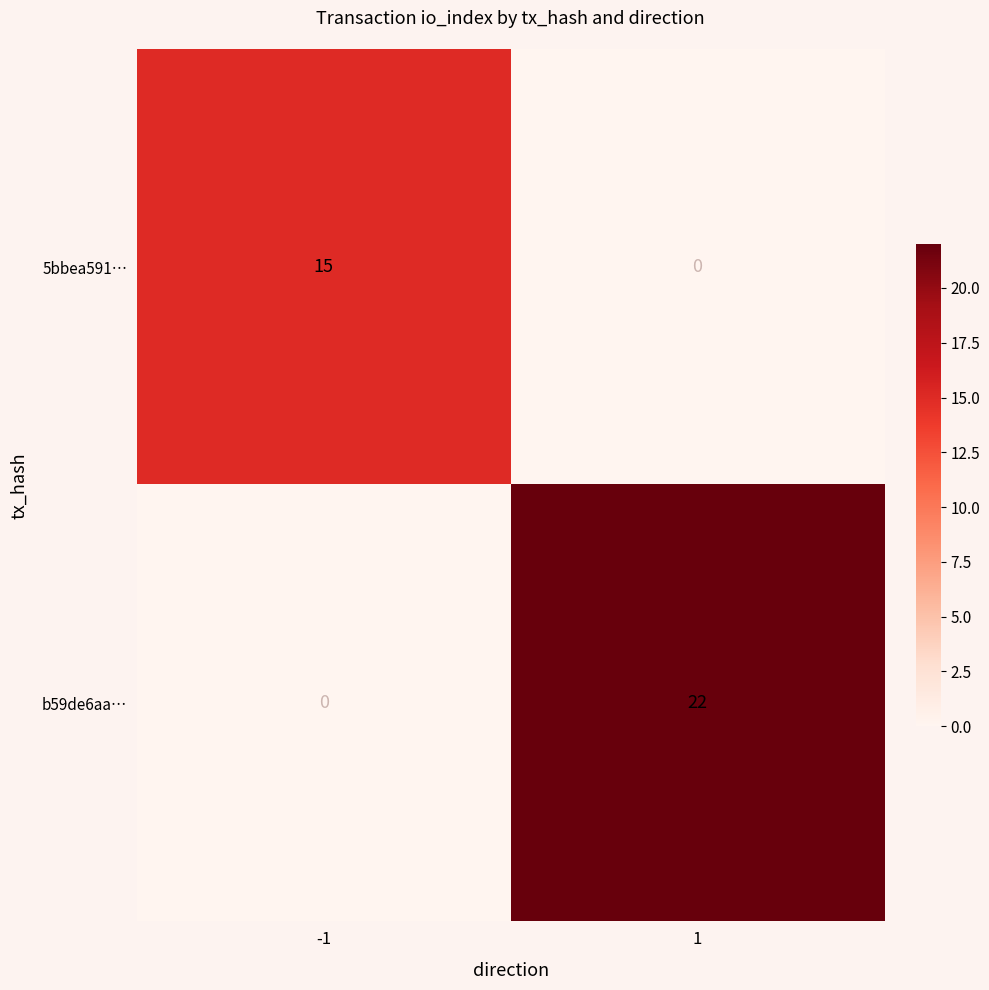

True or false: b59de6aa… has a value of -9 at -1.

False